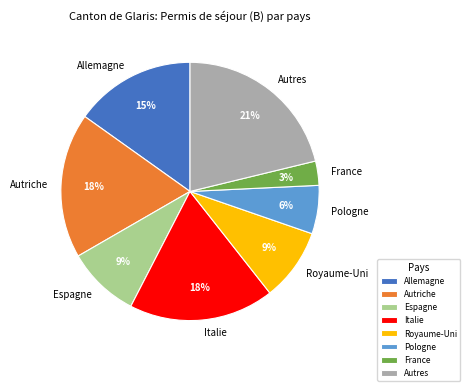

The Allemagne slice represents 15% of the pie. True or false?

True